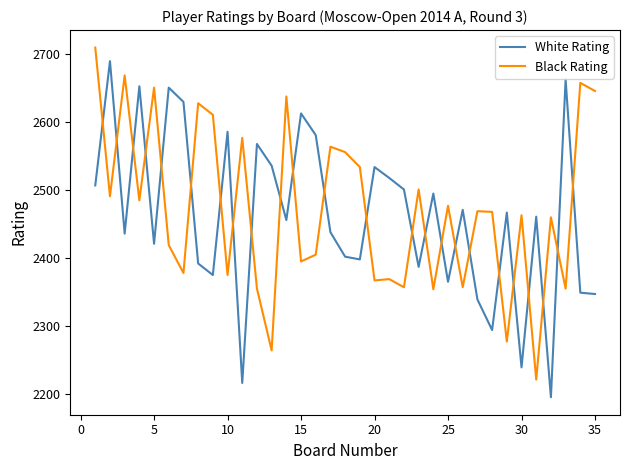

What is the lowest value of the White Rating series?

2195